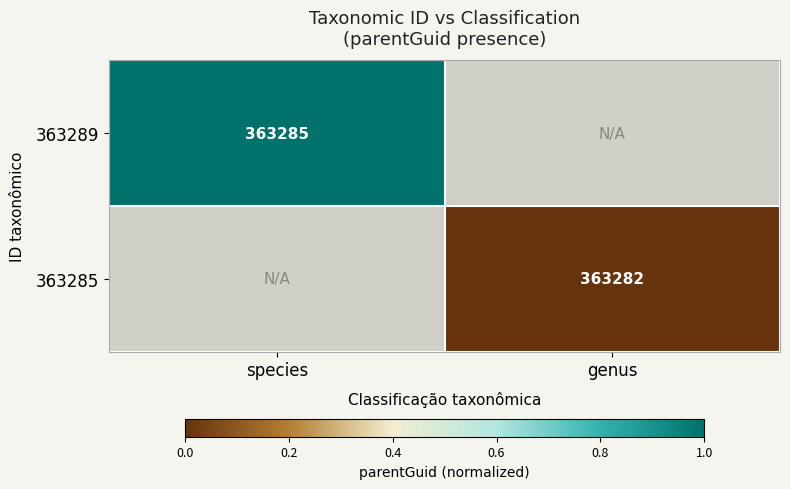

Which label corresponds to the largest value in the chart?

species